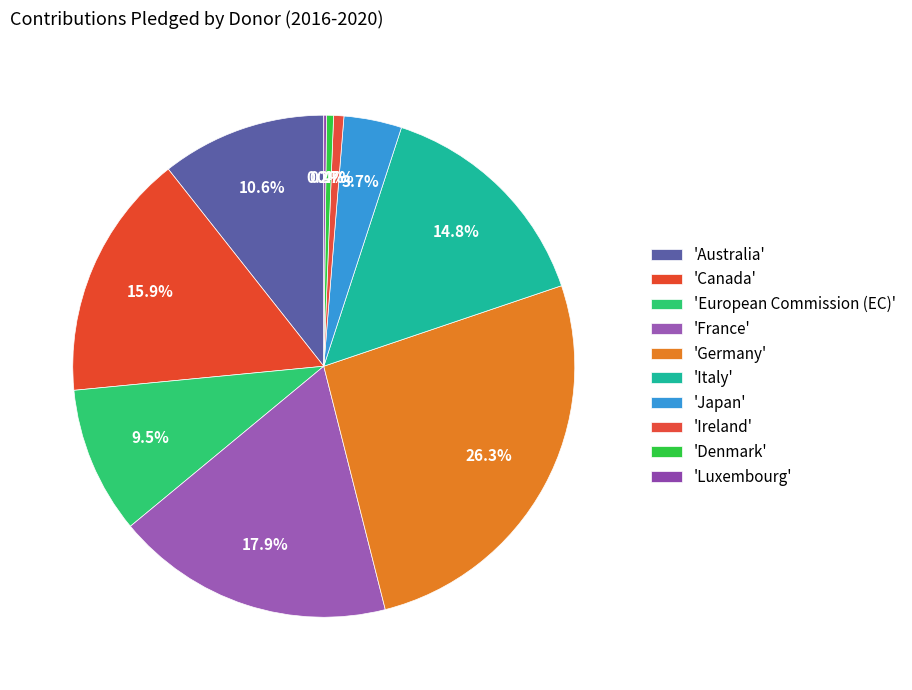

What is the smallest slice in the pie chart?

Luxembourg